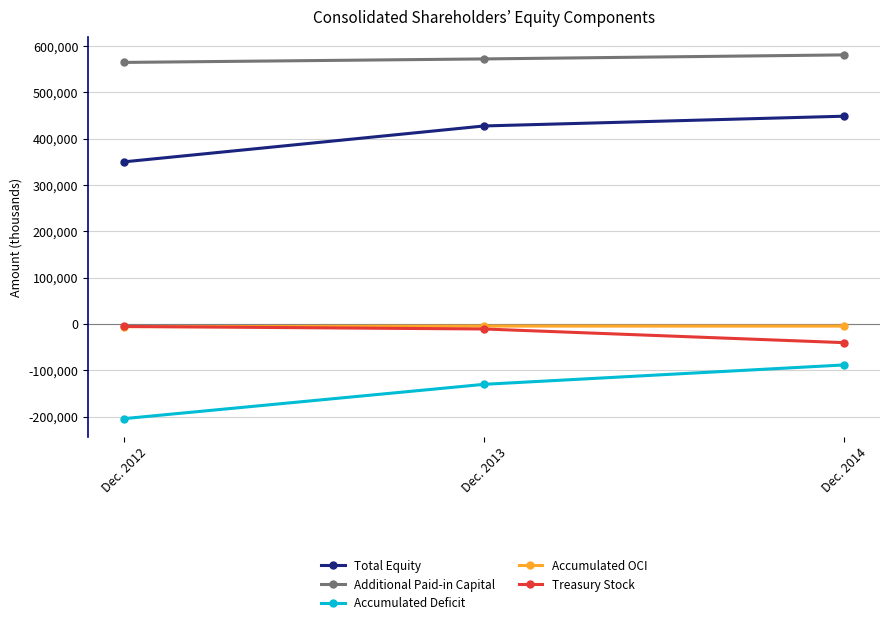

How many lines are shown in the chart?

5